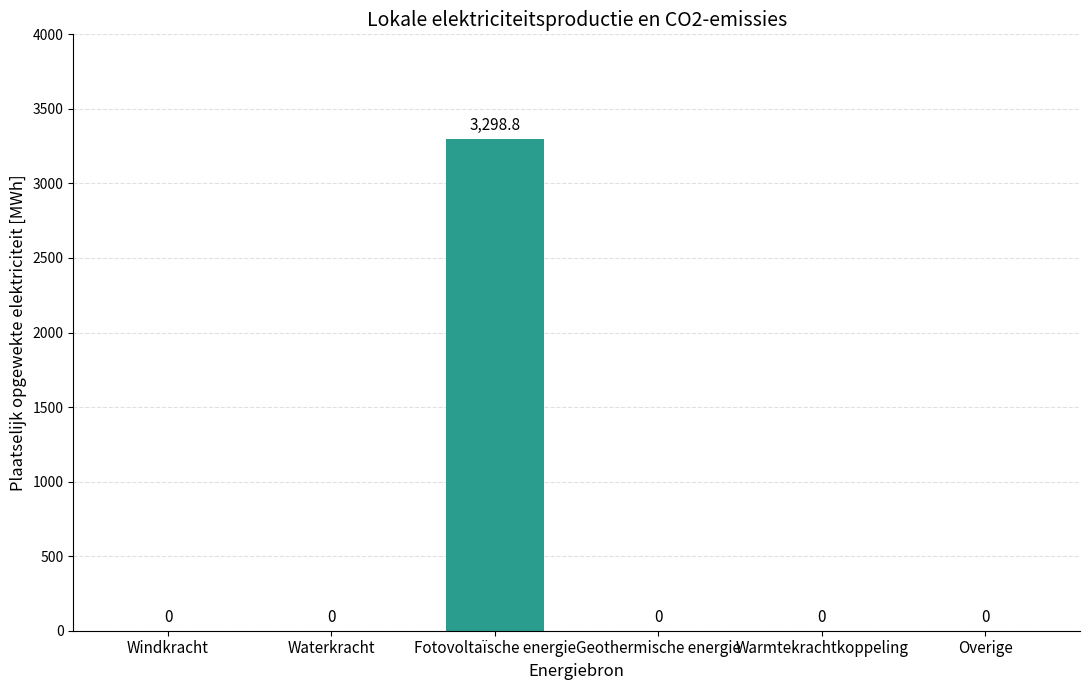

The value at Fotovoltaïsche energie is 1743.8. True or false?

False